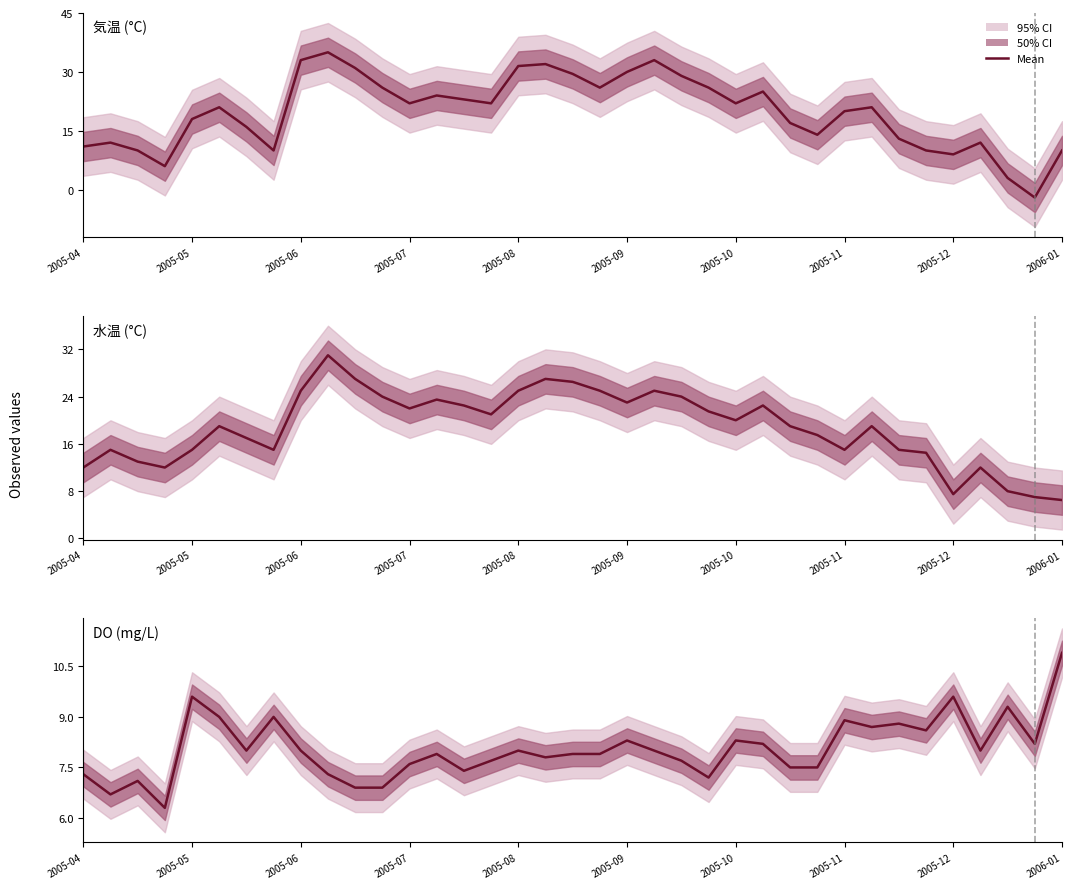

Does the chart have visible grid lines?

No